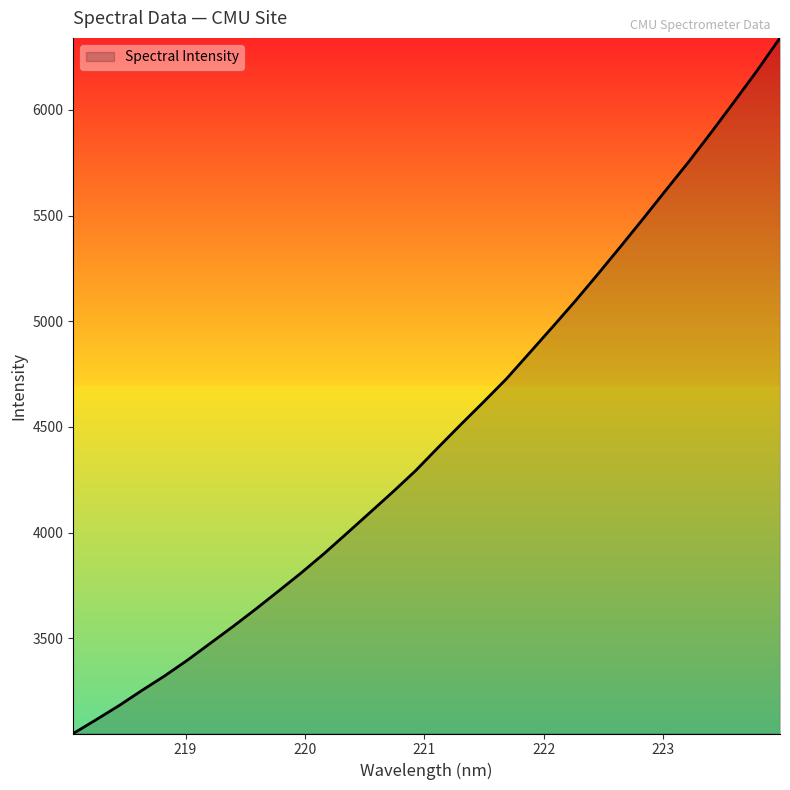

Does the chart display data point markers on the line(s)?

No